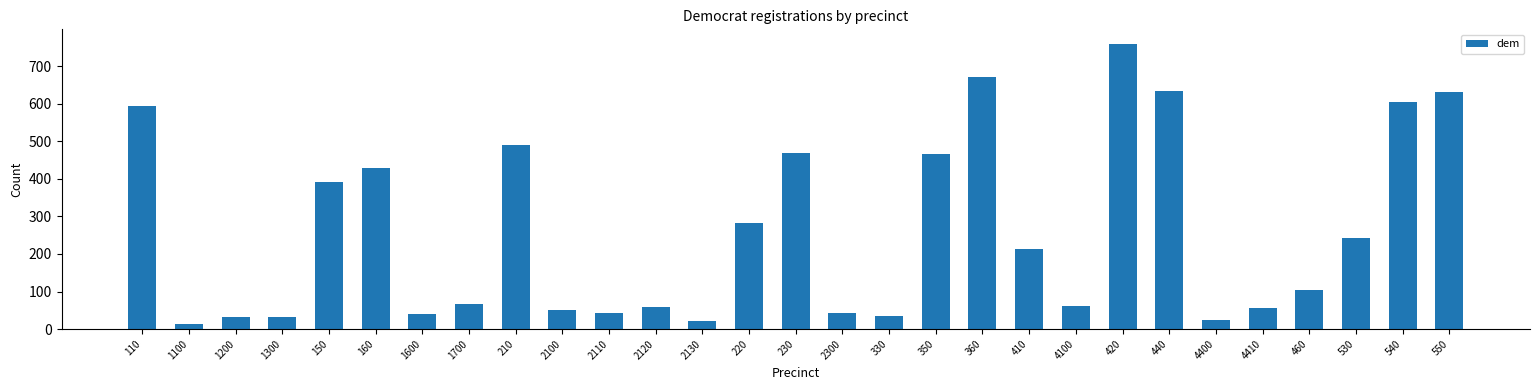

What is the label of the 20th bar from the left?

410